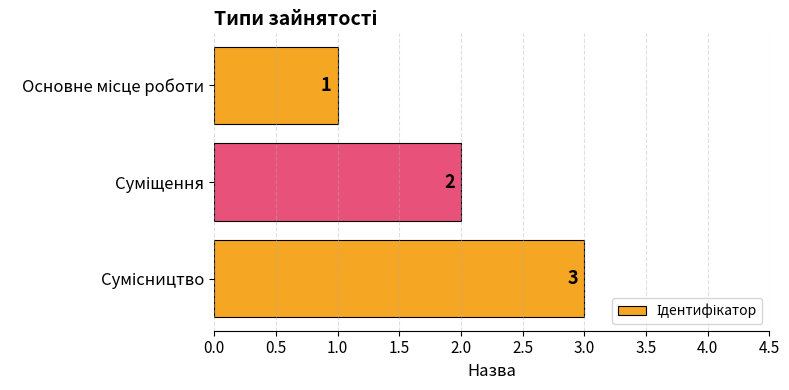

Count the values in the range 1 to 3.

3